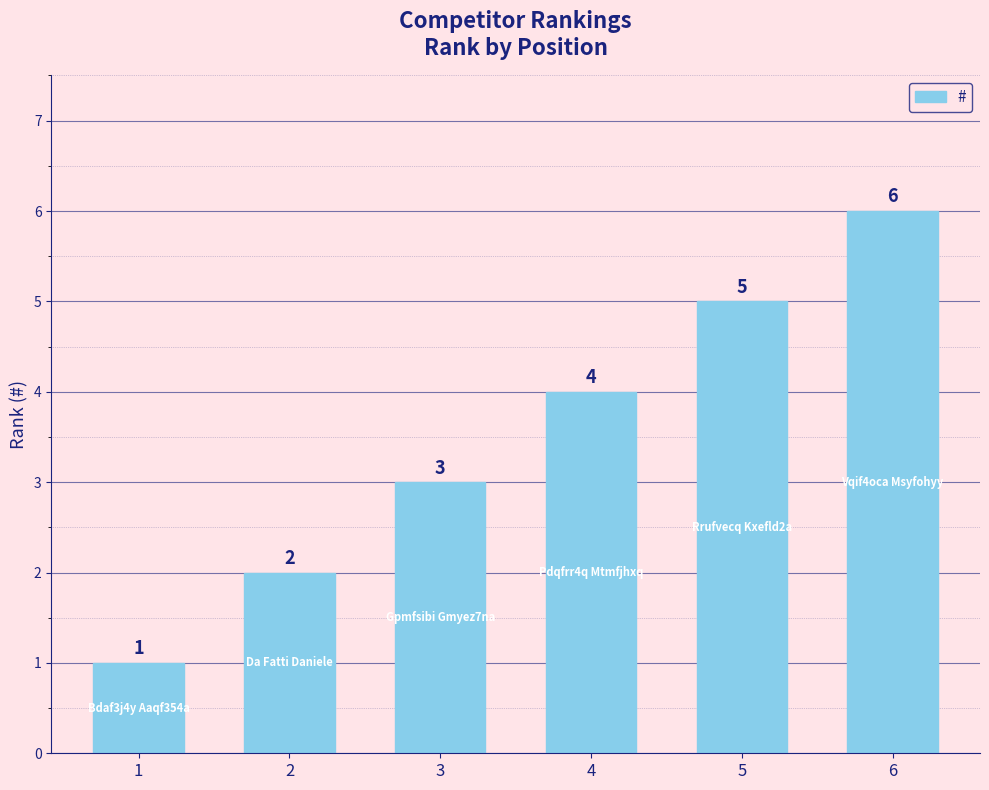

What is the greatest value displayed?

6